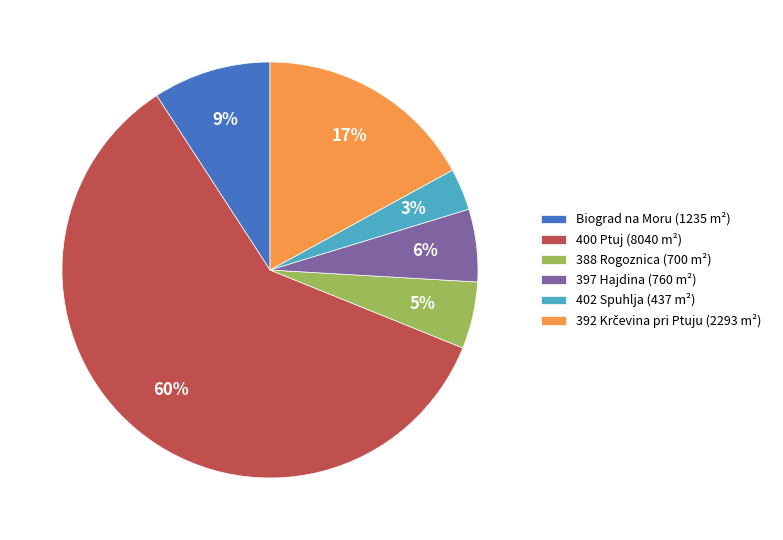

Which has a higher value, 400 Ptuj (8040 m²) or Biograd na Moru (1235 m²)?

400 Ptuj (8040 m²)